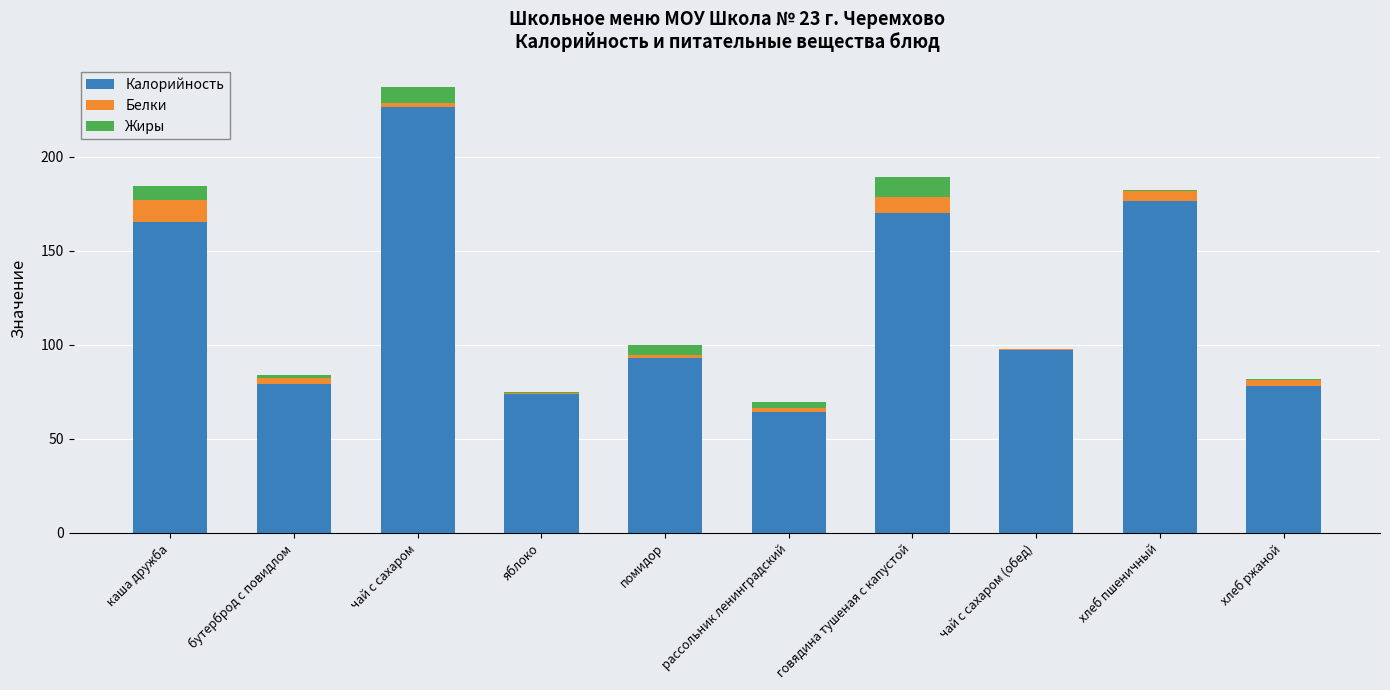

What is the maximum value for Калорийность?

226.4